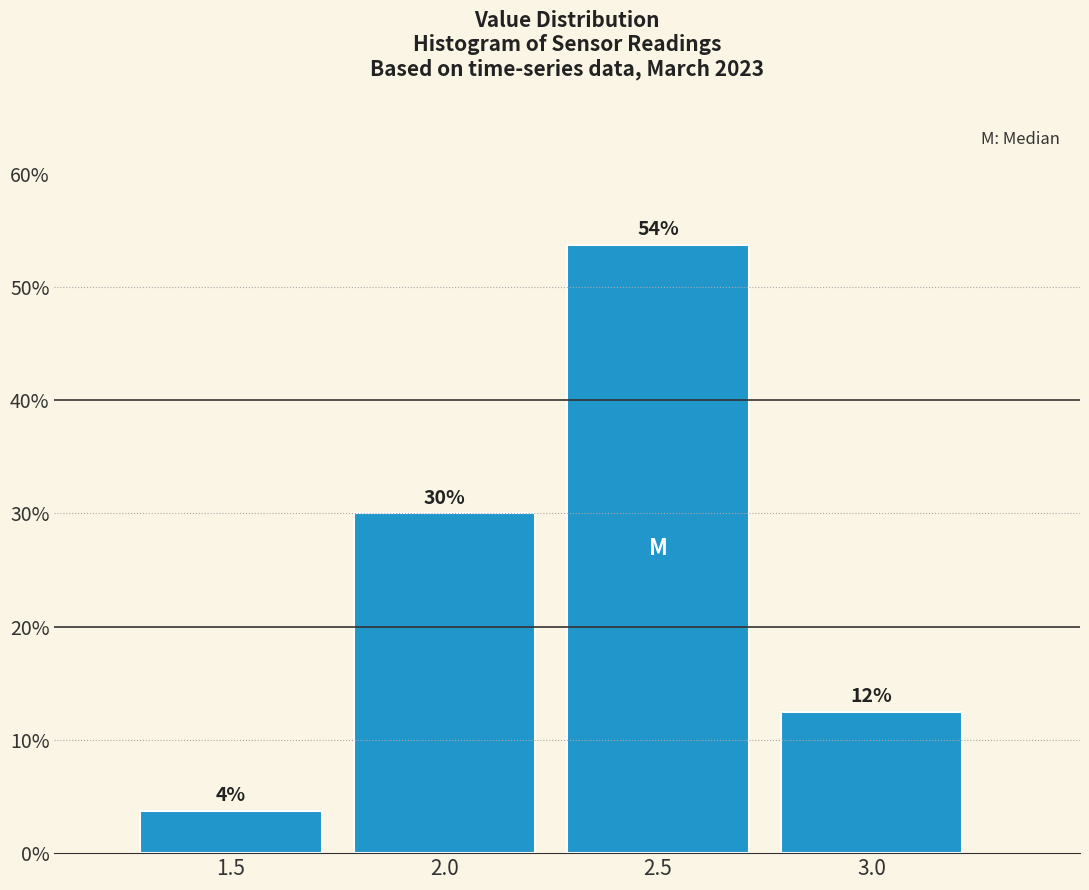

The value at 2.0 is 30.0. True or false?

True